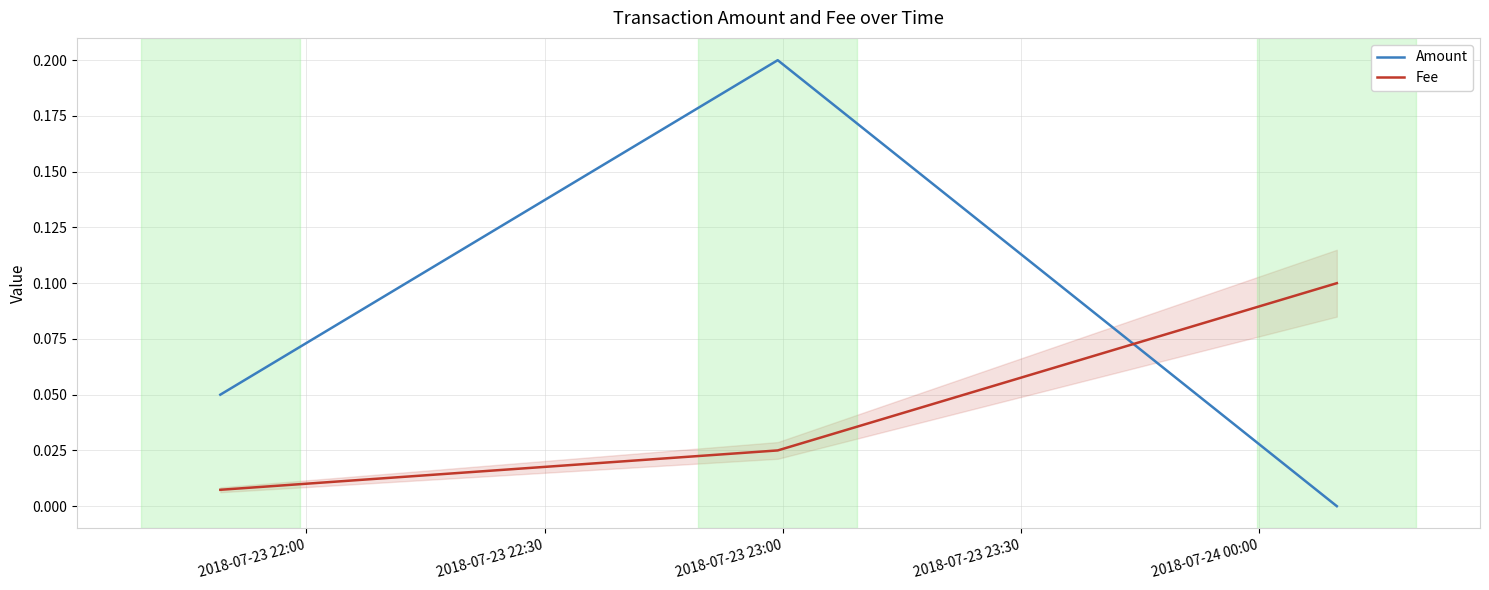

What is the maximum value shown in the chart?

0.2